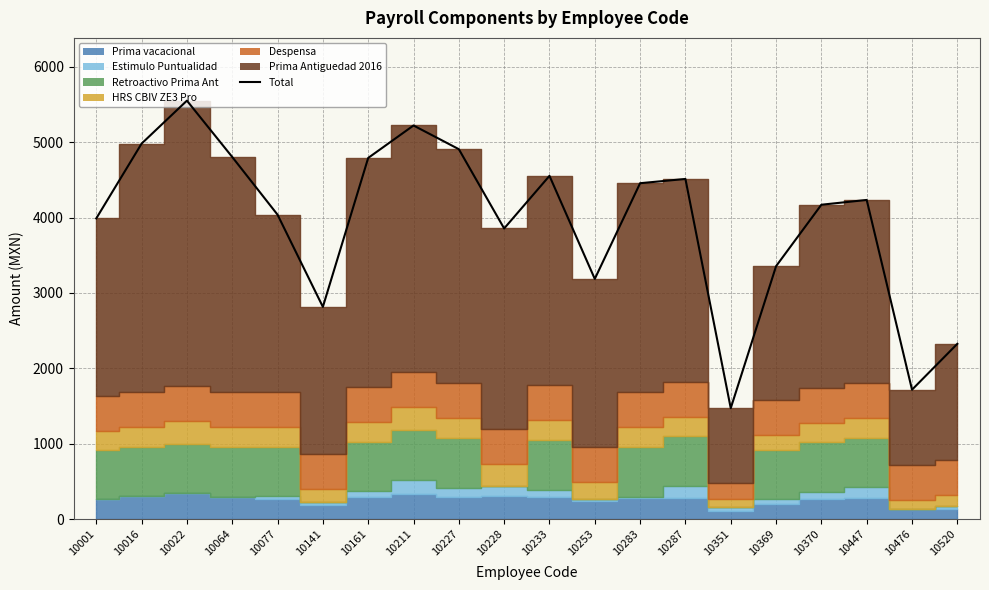

What is the difference between the values at 10447 and 10370?

63.5